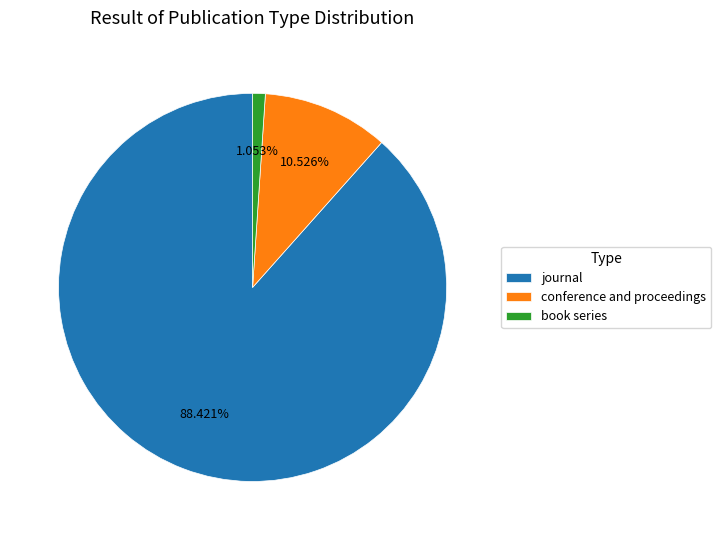

Which category accounts for the majority?

journal